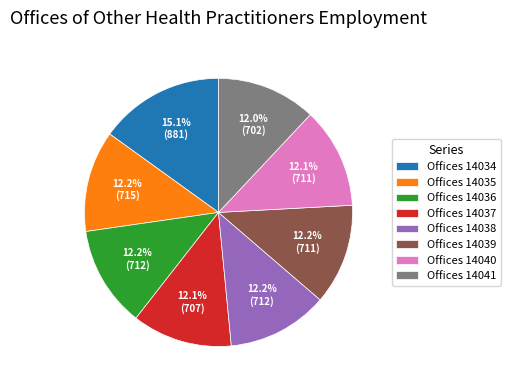

Combined, do Offices 14037 and Offices 14034 account for over 50%?

No